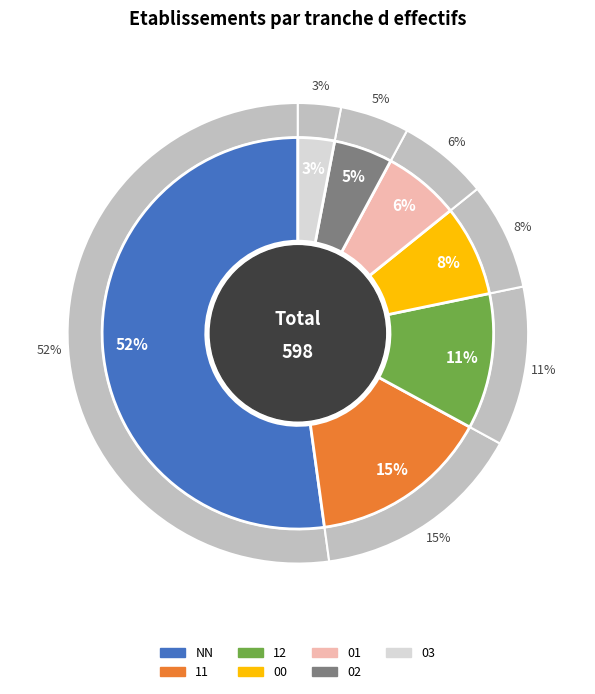

Rank the categories by value from lowest to highest.

03, 02, 01, 00, 12, 11, NN